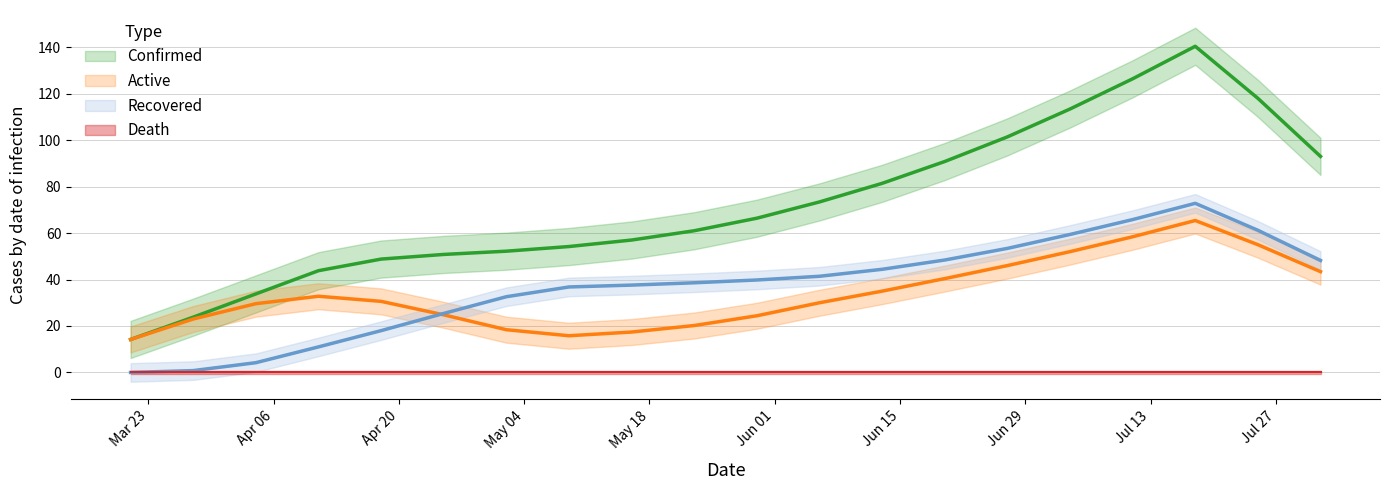

How many interior local peaks does the Recovered series have?

1